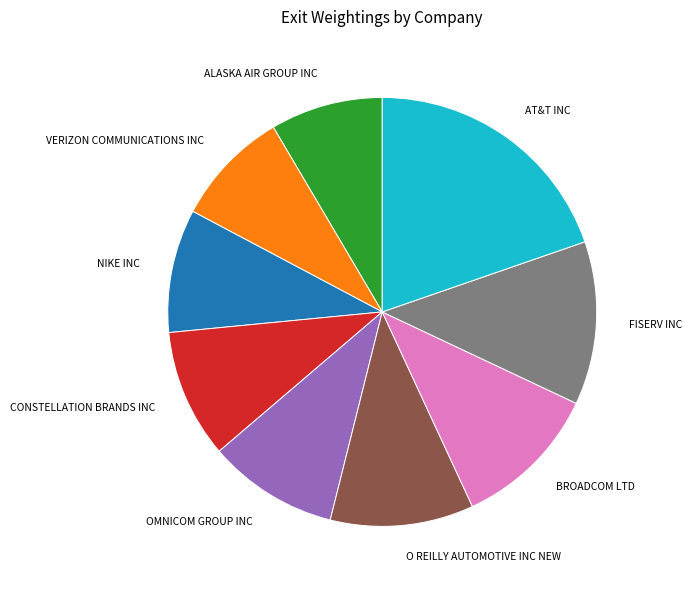

How many segments does this pie chart have?

9